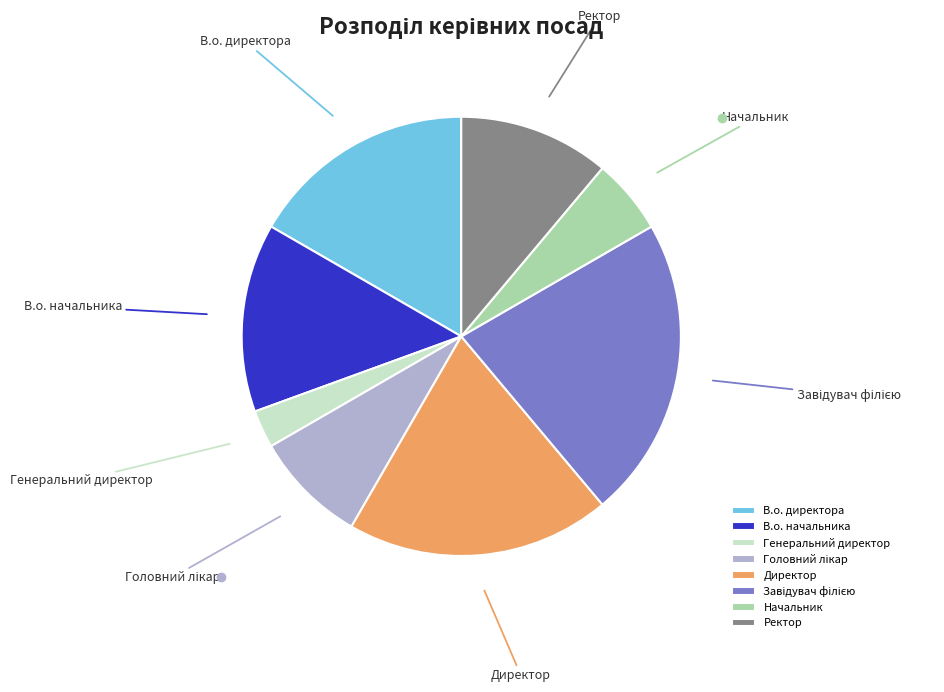

Do В.о. начальника and Генеральний директор together represent more than half of the pie?

No